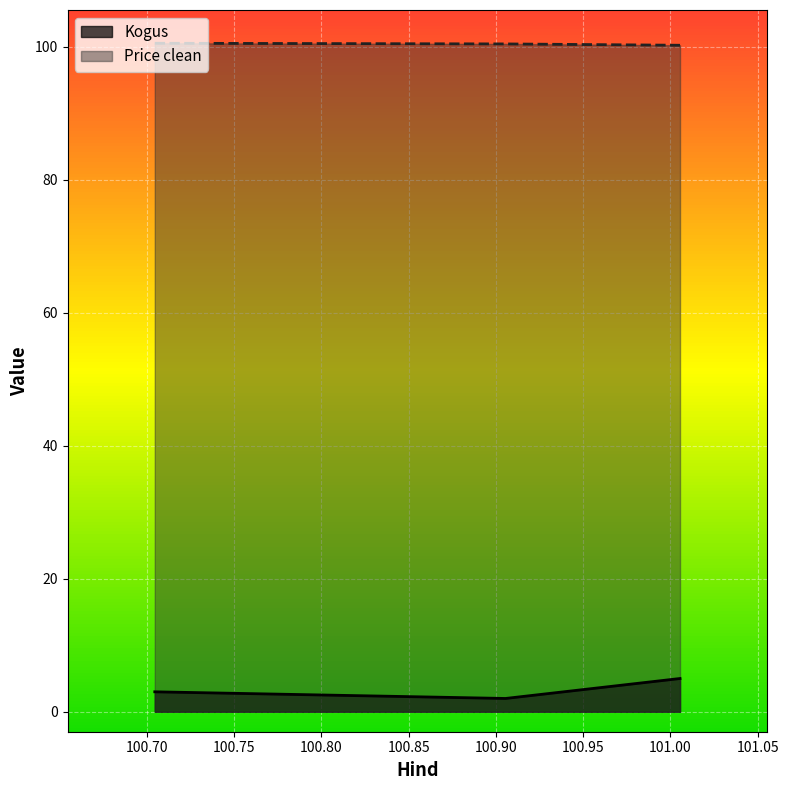

At how many categories does at least one series exceed 22?

3